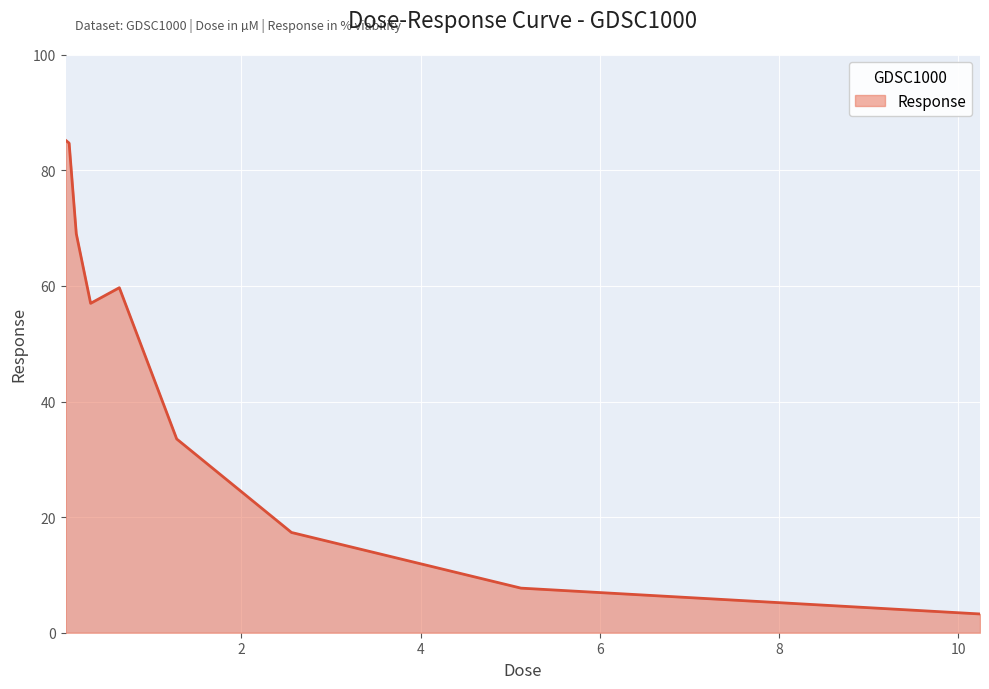

What is the minimum value shown in the chart?

3.2